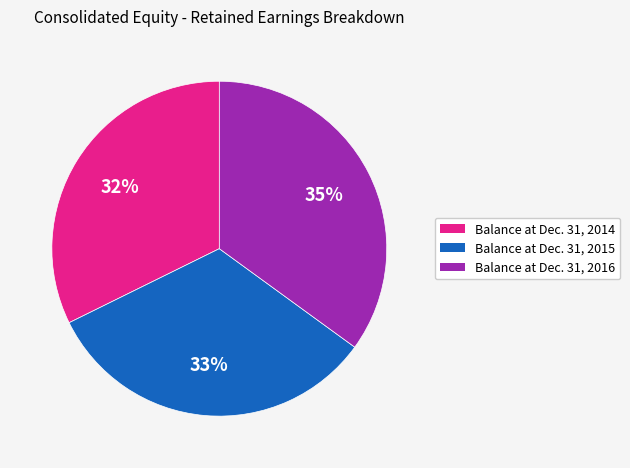

Is it true that Balance at Dec. 31, 2014 is 24% of the pie?

False